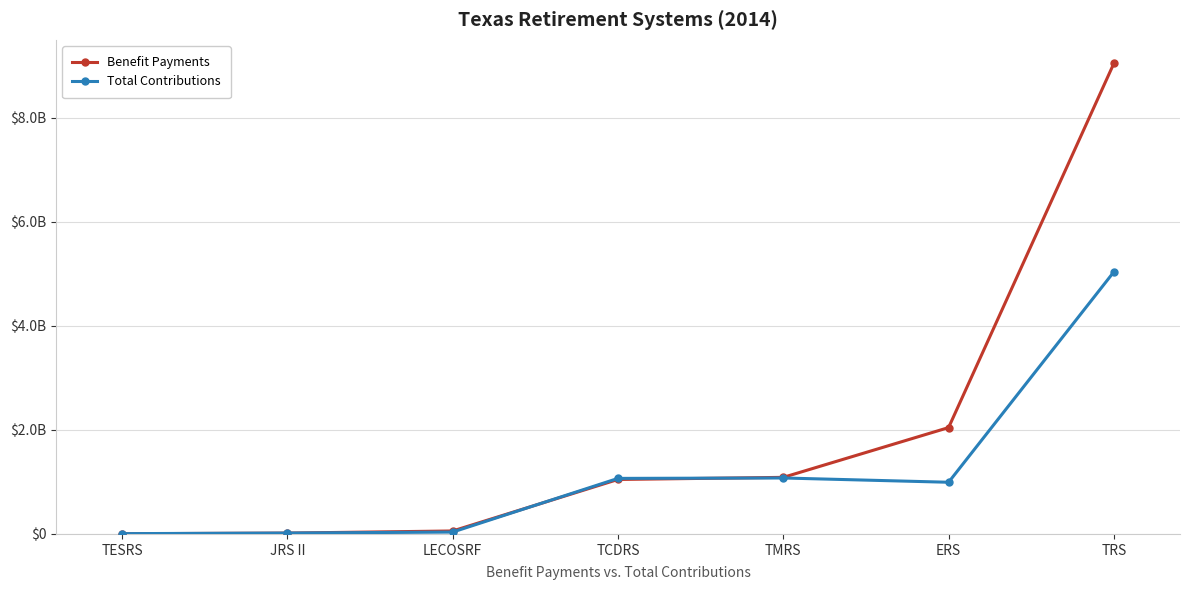

Is this an area chart (filled region under the line)?

No